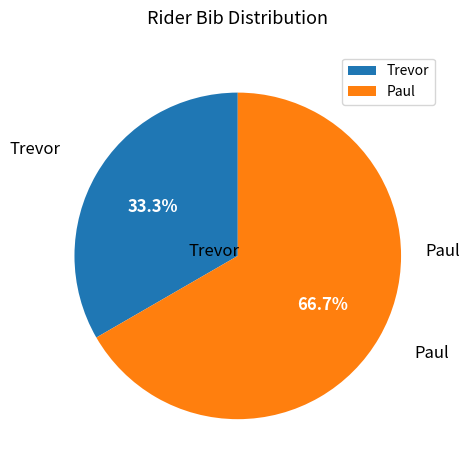

To the nearest percent, what is the combined percentage of Trevor and Paul?

100%